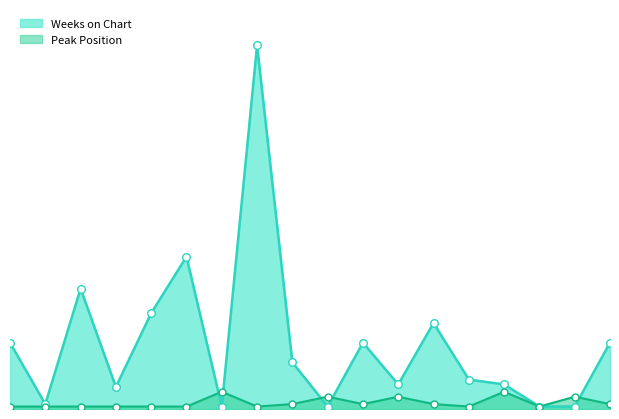

What is the total value across all series at 2?

3